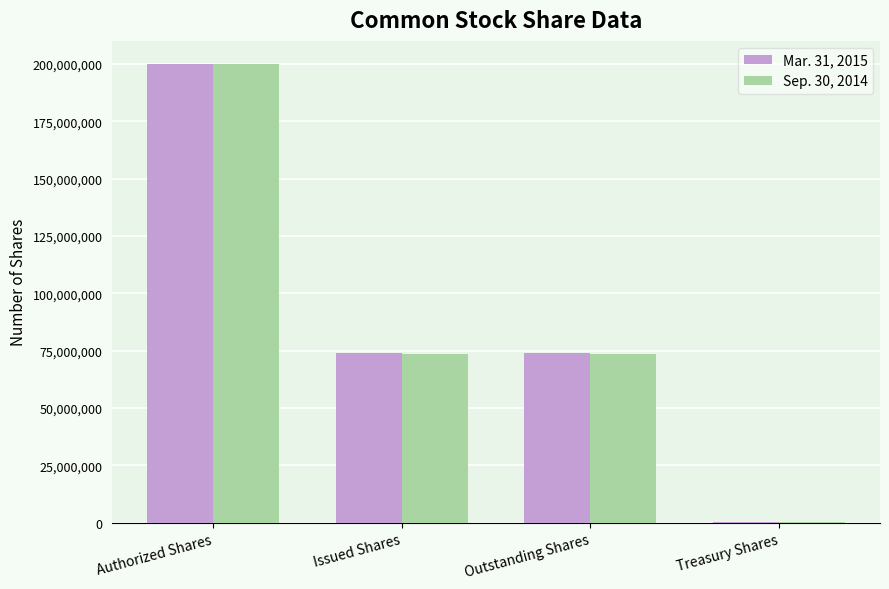

Is the value of Sep. 30, 2014 at Treasury Shares greater than the value of Mar. 31, 2015 at Issued Shares?

No